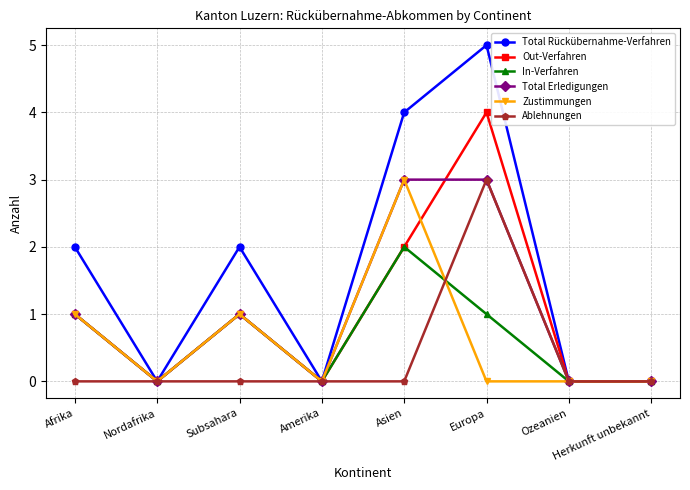

Is it true that Out-Verfahren equals -2 at Ozeanien?

False